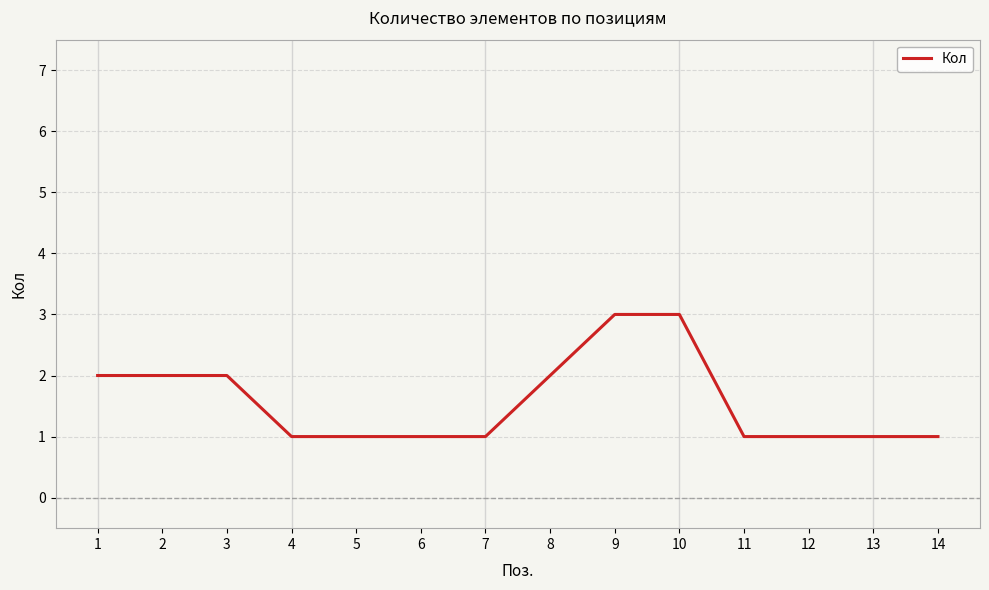

The chart shows a value of 1 at 4. True or false?

True